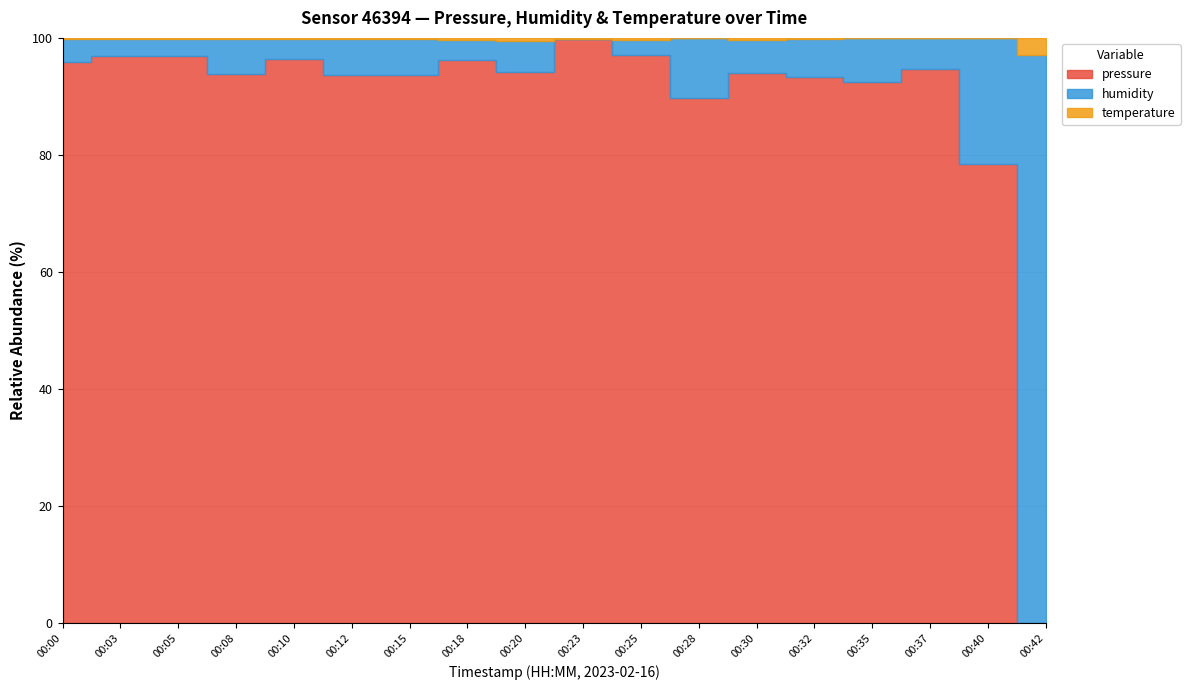

What value does the temperature series have at 00:00?

2.2